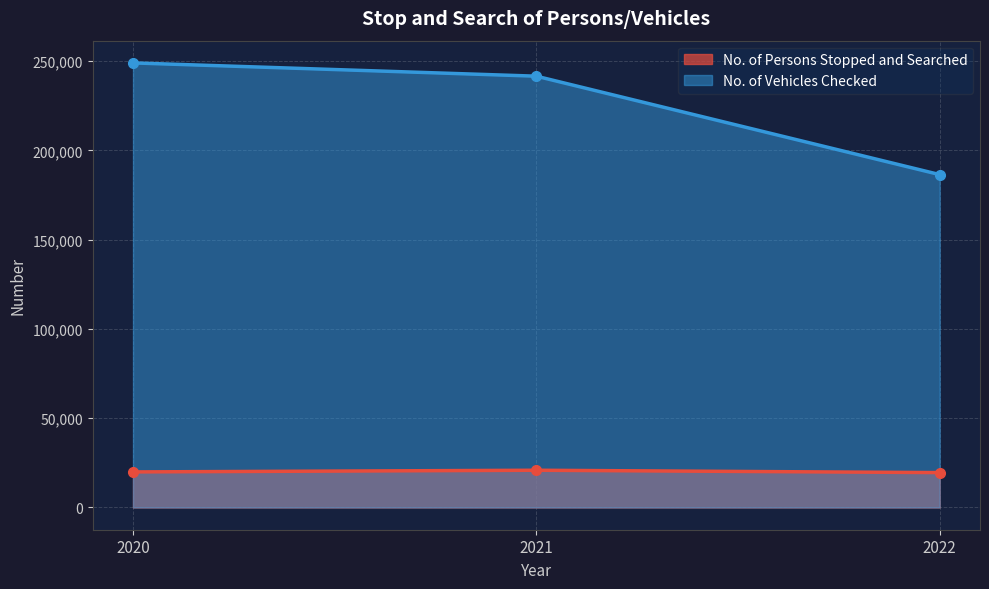

Which series has the largest total across all categories?

No. of Vehicles Checked